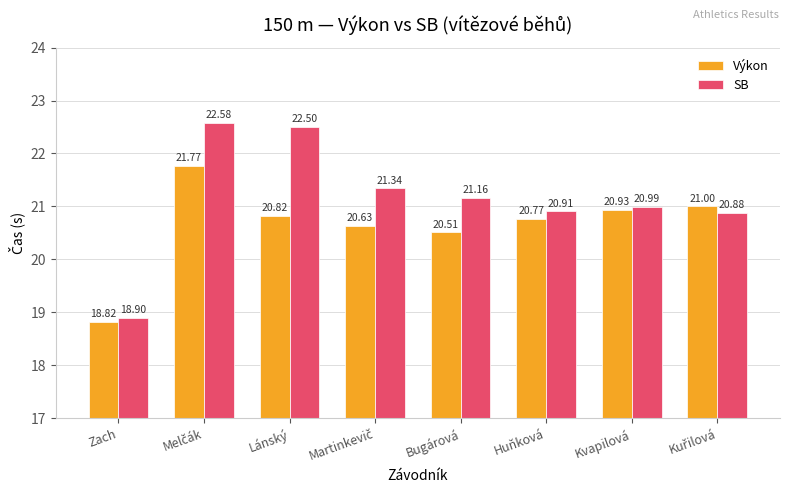

How many data points does each series have?

8